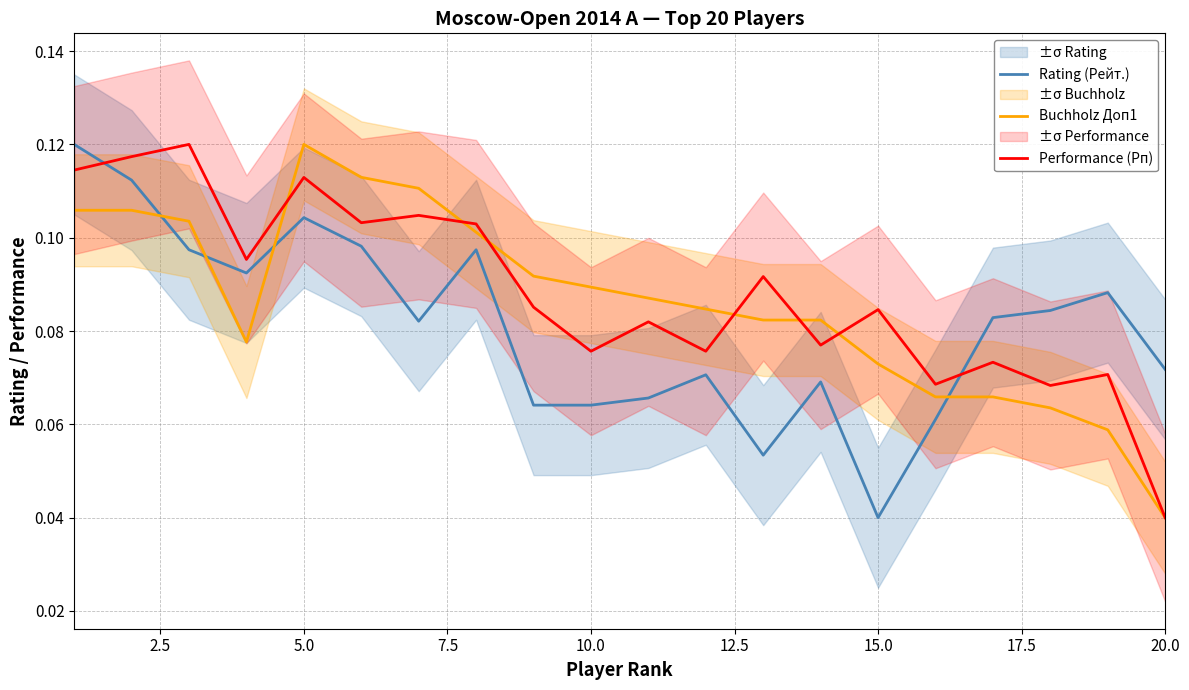

Count the Rating (Рейт.) values in the range 0 to 1.

20